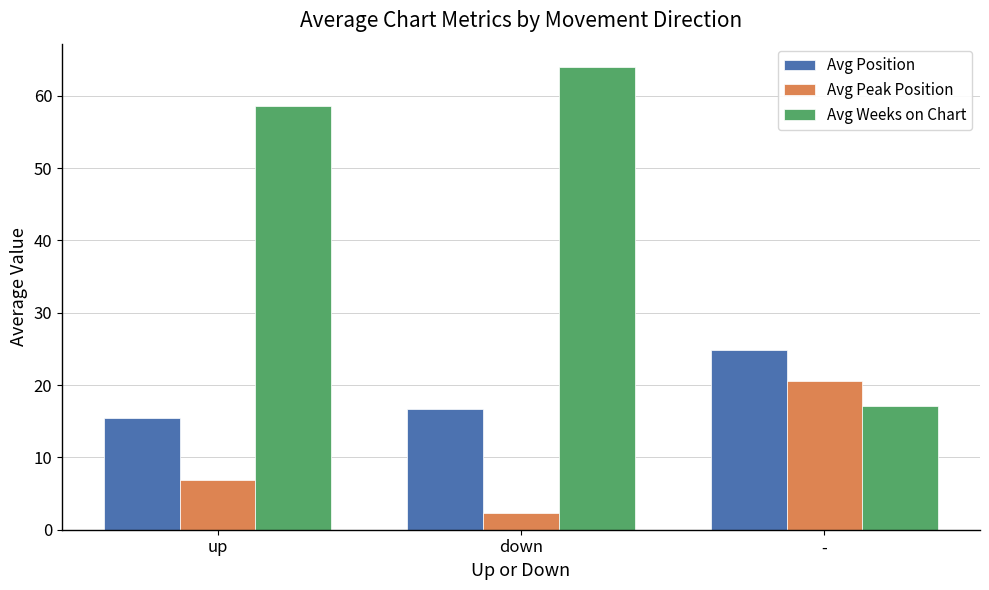

At which category is the sum across all series the highest?

down